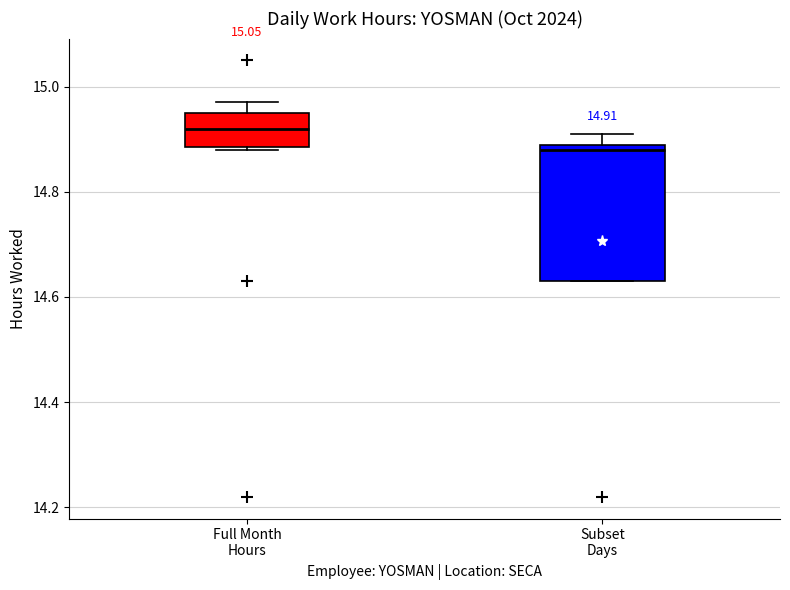

Comparing the boxes themselves (not the whiskers), which one is the tallest?

Subset Days